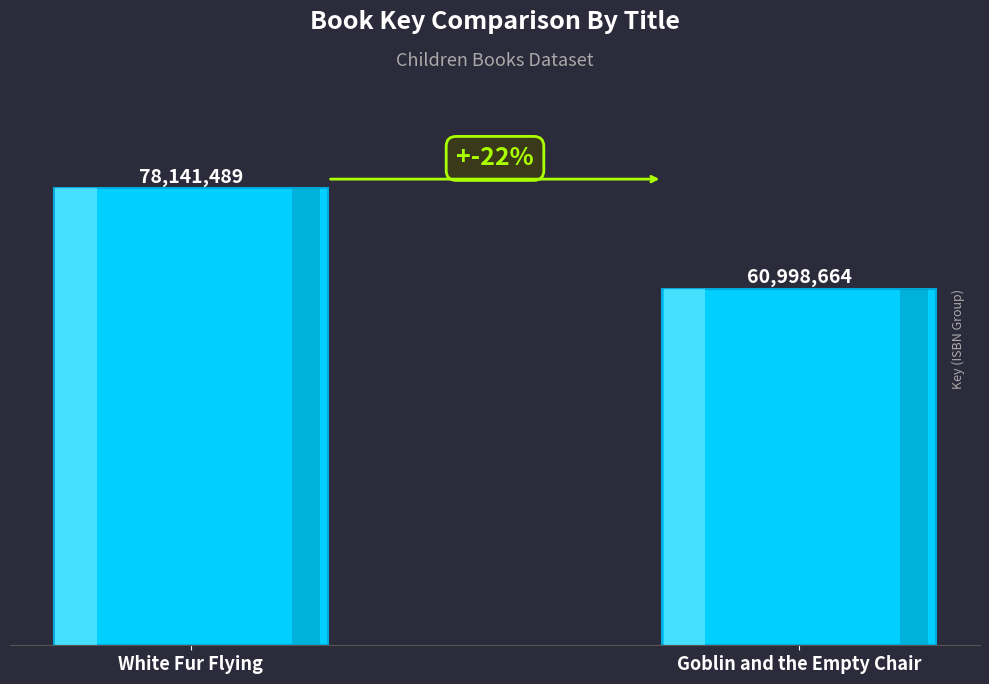

What position from the left is White Fur Flying?

1